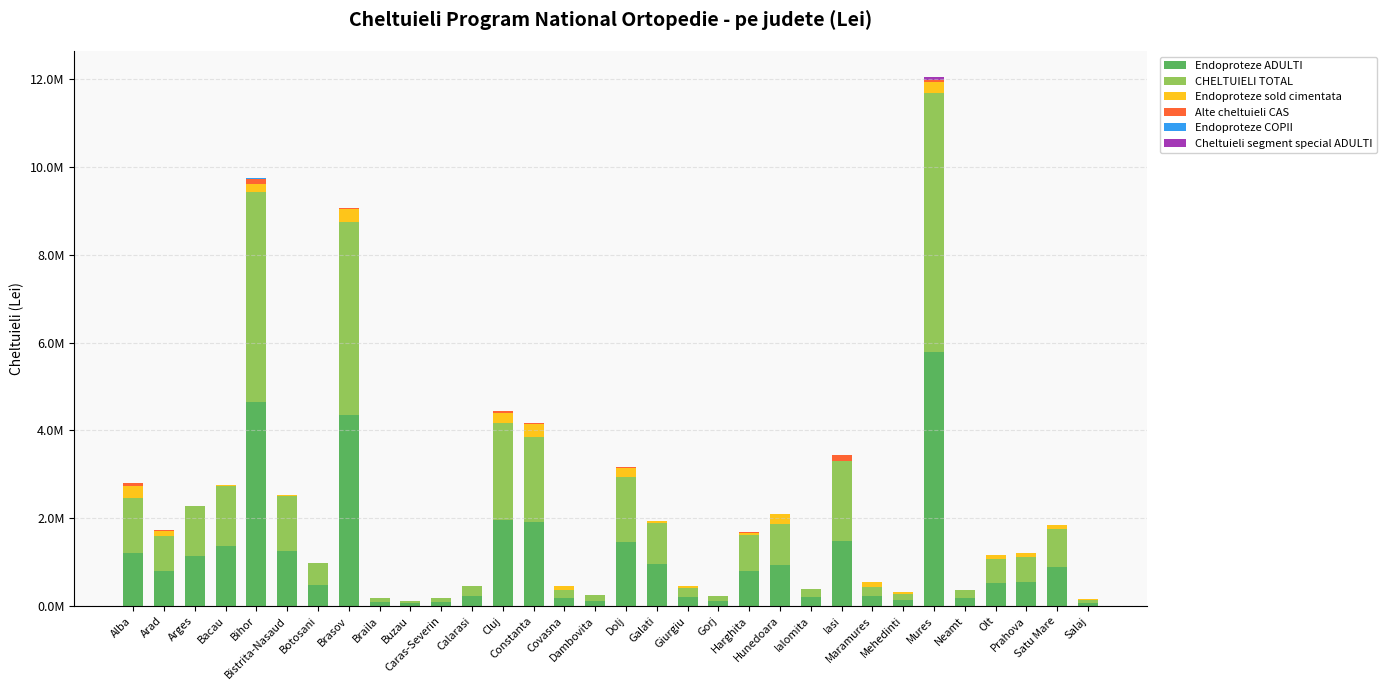

Where does the CHELTUIELI TOTAL series first go above 811889?

Alba